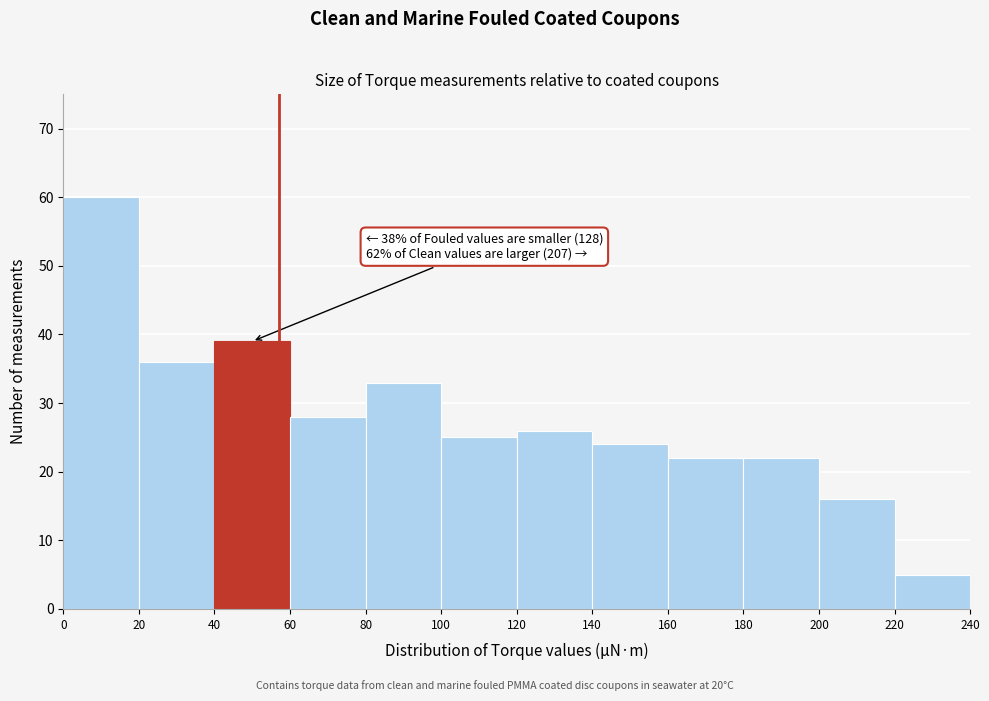

Which range on the x-axis has the tallest bar?

0 to 20